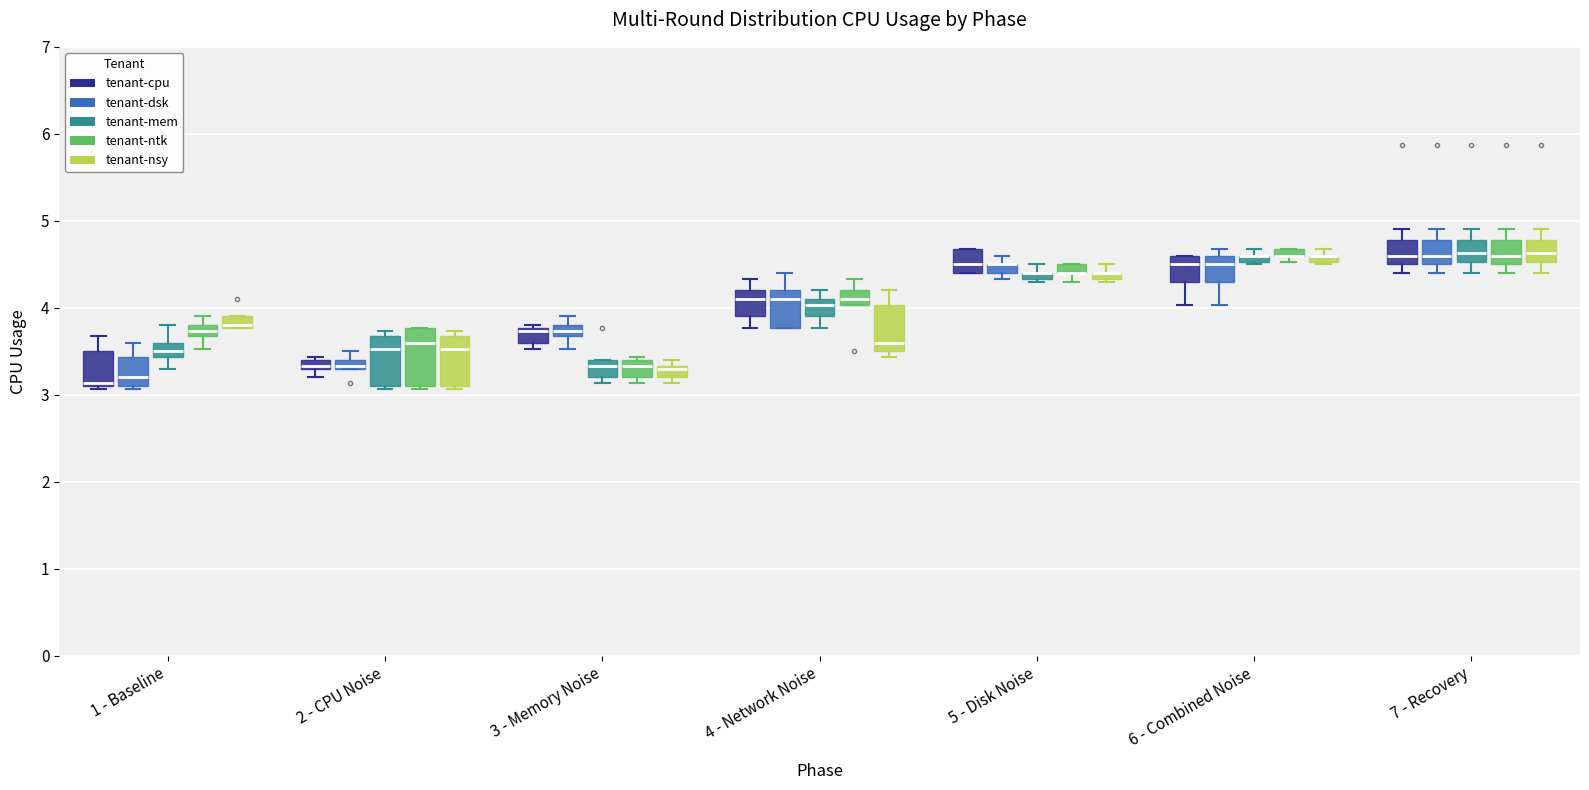

Comparing the boxes themselves (not the whiskers), which one is the tallest?

2 - CPU Noise (tenant-ntk)